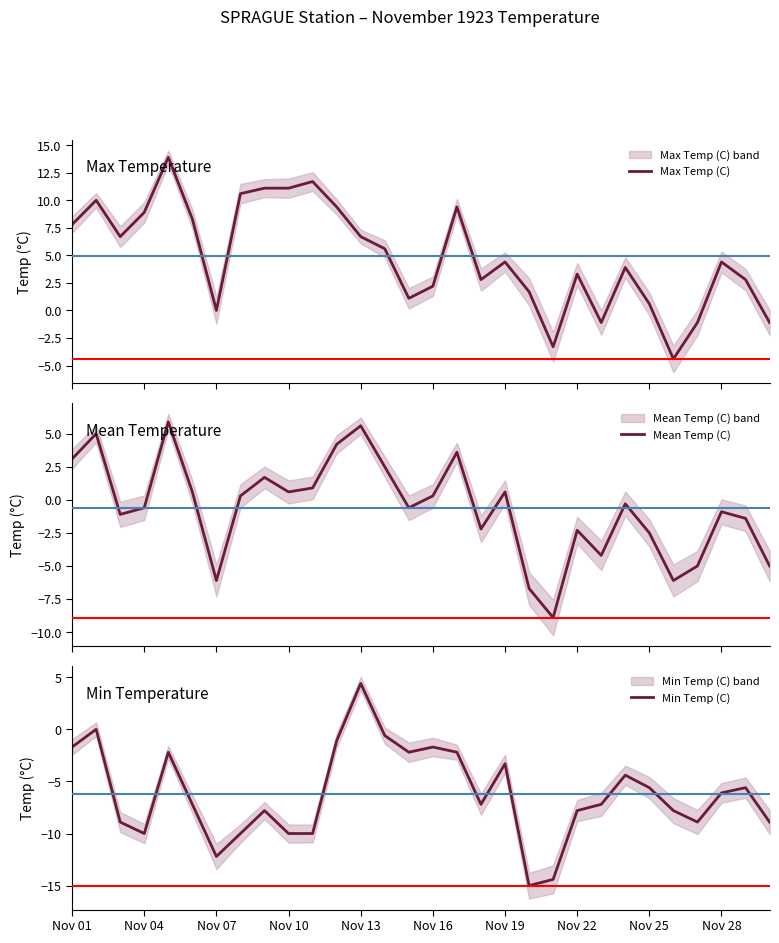

The value of Mean Temp (C) at 26 is -5.0. True or false?

True